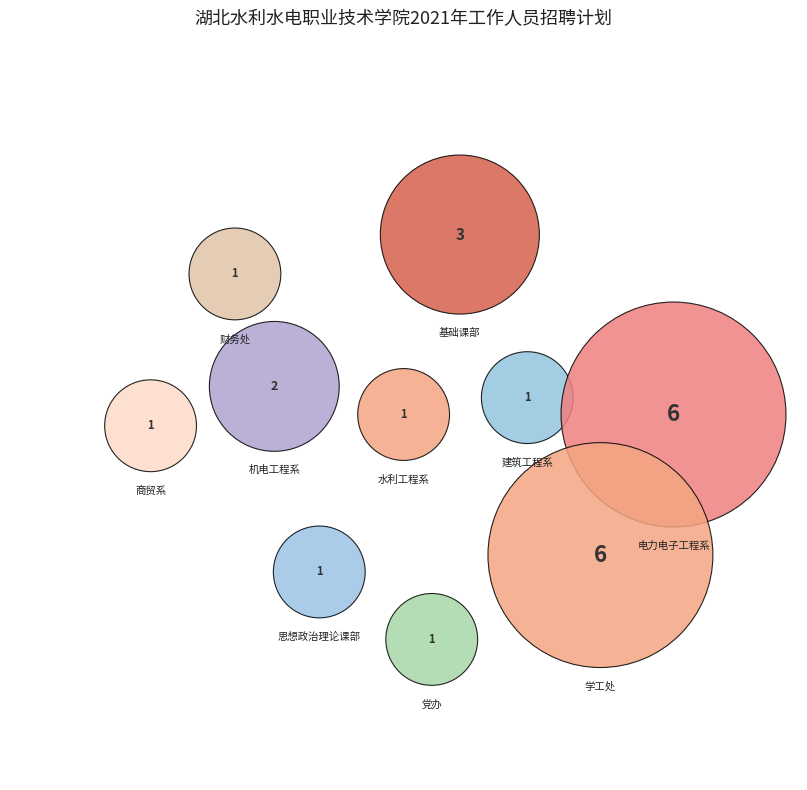

To the nearest percent, what portion does 商贸系 represent?

4%